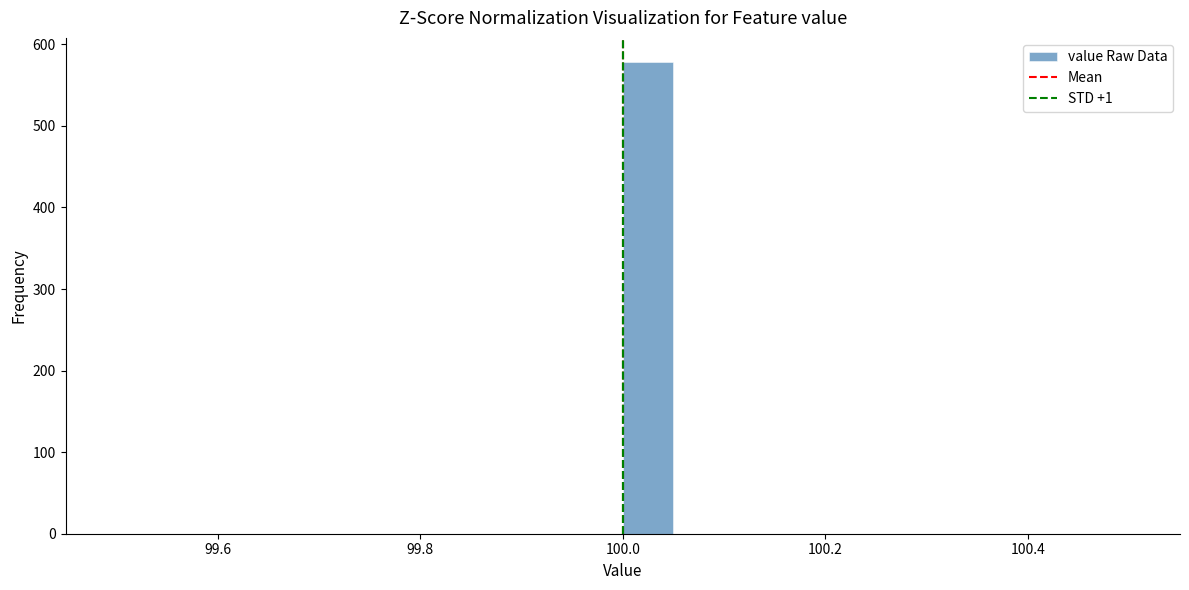

Around what value on the x-axis is the tallest bar? Give the approximate position of its centre, as read against the axis.

100.02